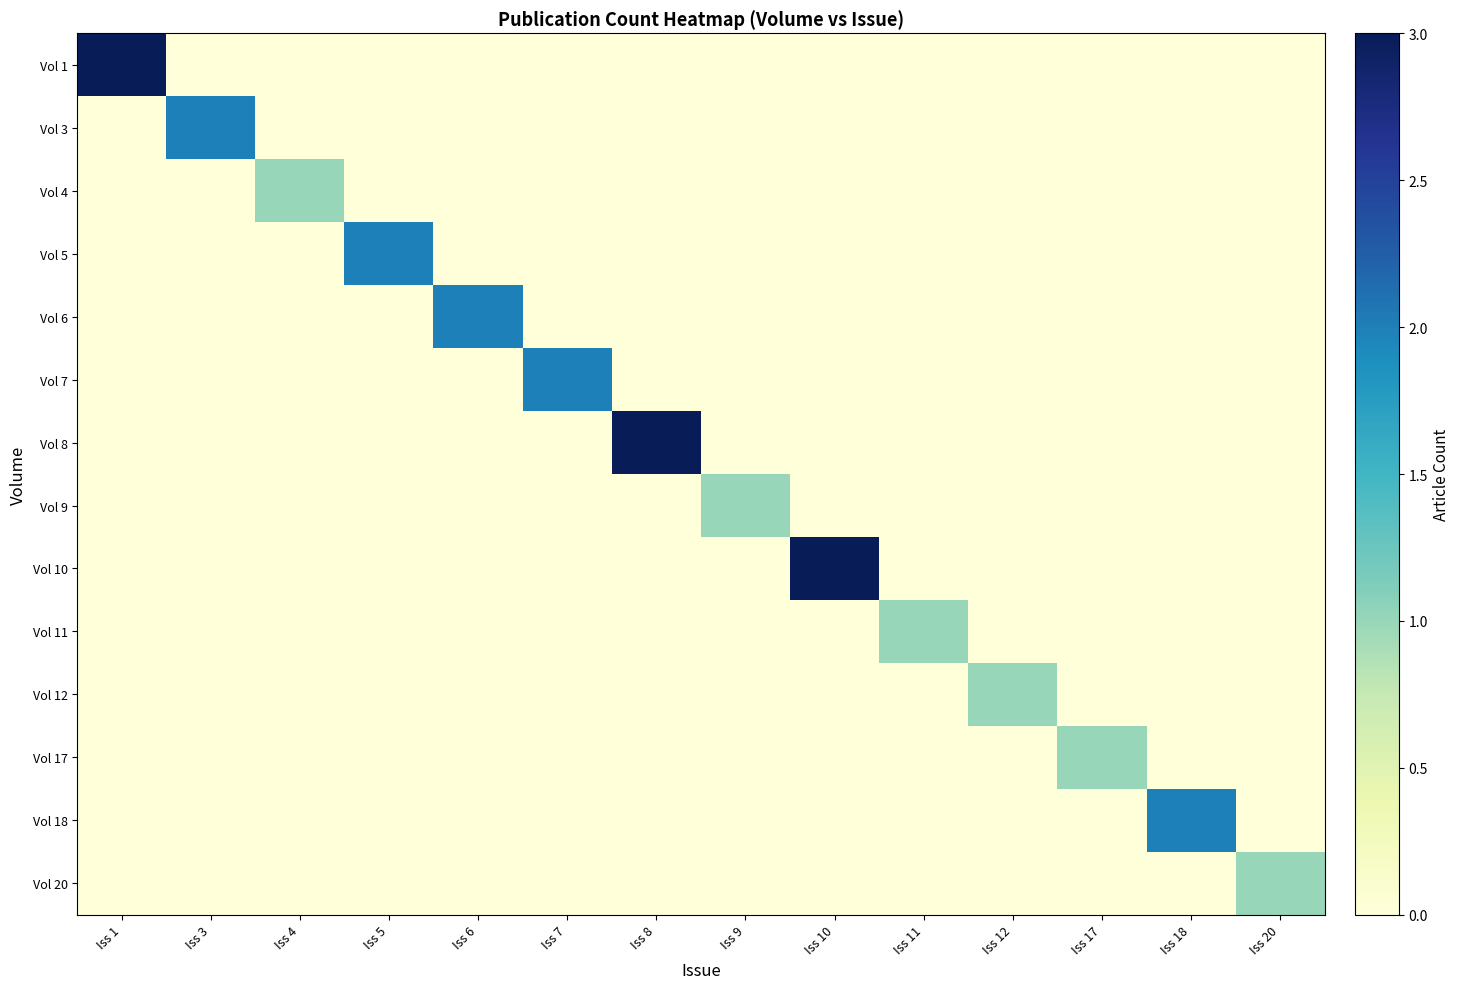

Rank the series by their maximum value, from lowest to highest.

Vol 4, Vol 9, Vol 11, Vol 12, Vol 17, Vol 20, Vol 3, Vol 5, Vol 6, Vol 7, Vol 18, Vol 1, Vol 8, Vol 10